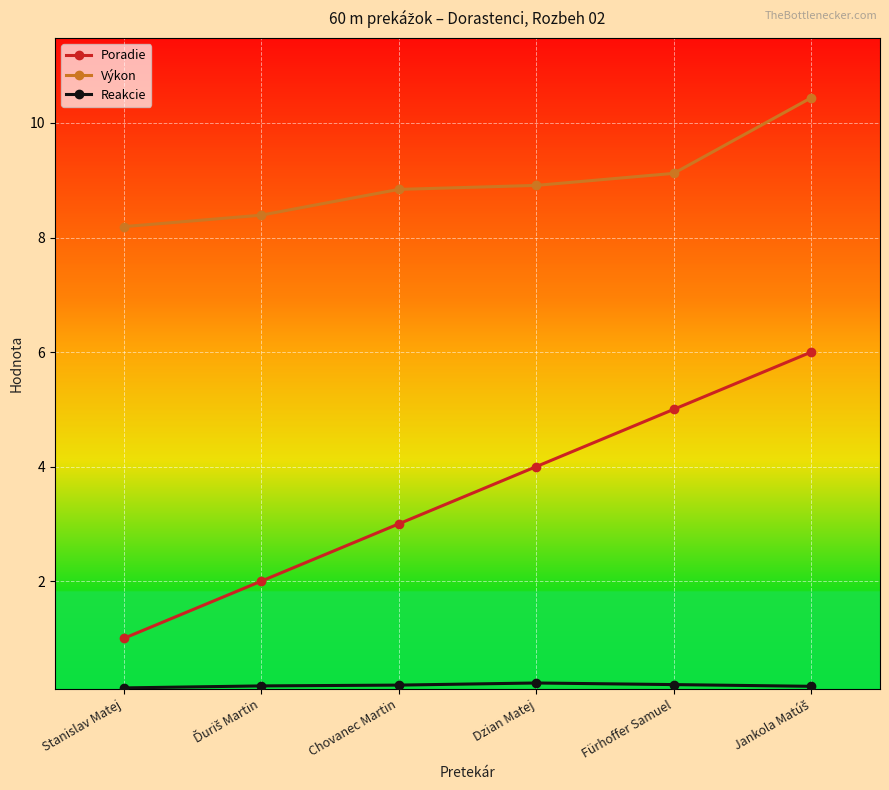

What is the maximum value shown in the chart?

10.4